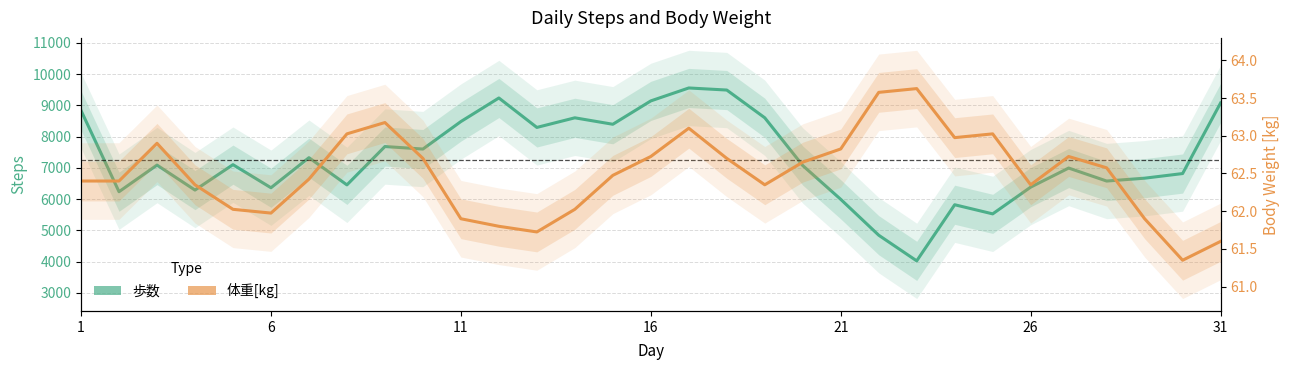

How many distinct data groups are displayed?

2